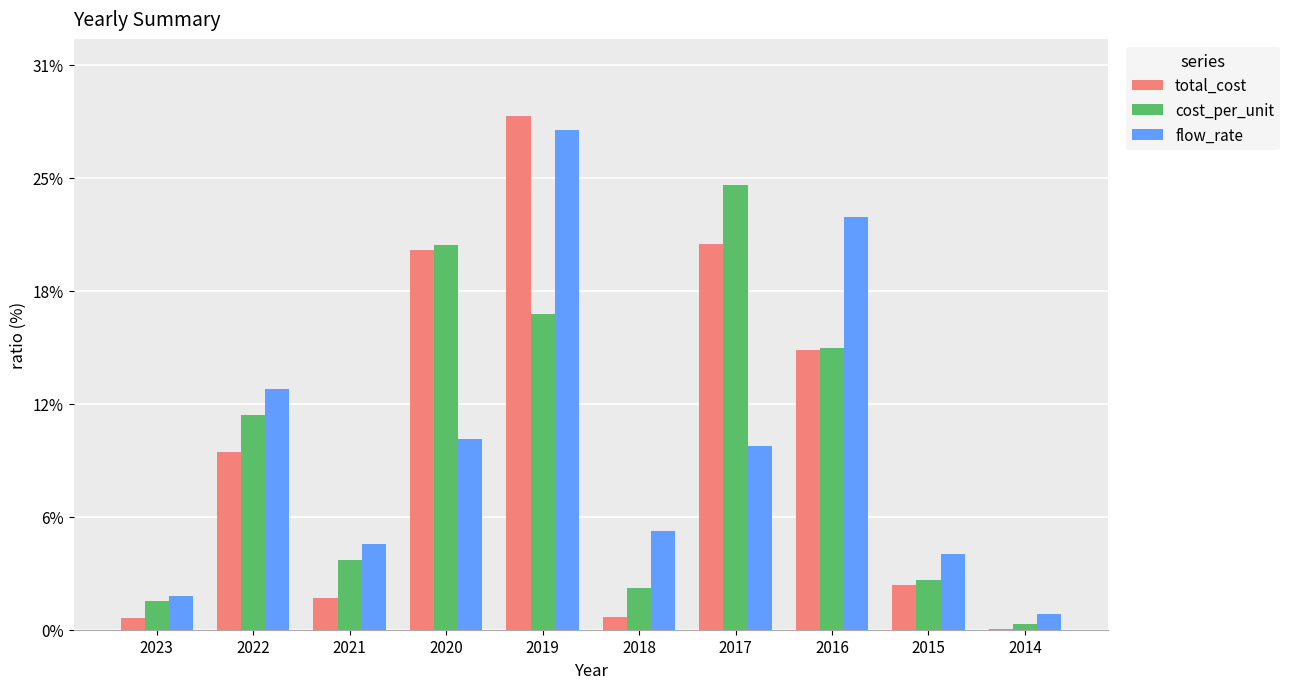

What is the approximate value of flow_rate at 2021?

4.7